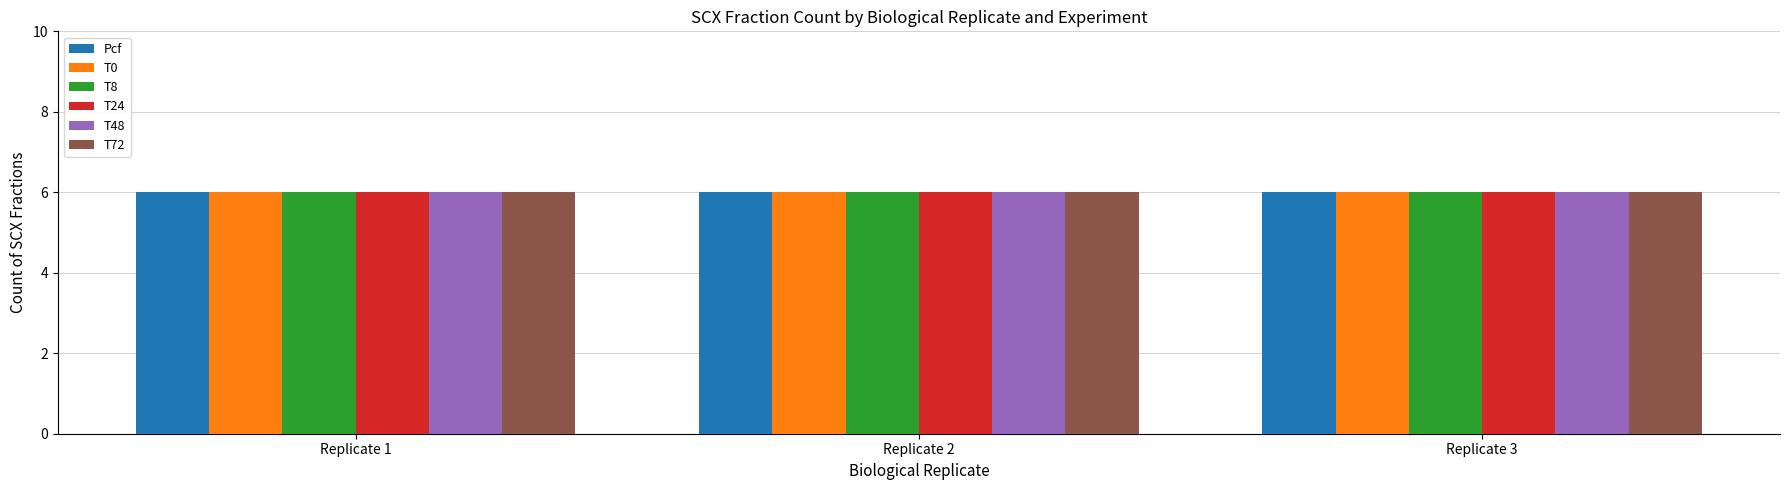

Count the number of data series in this chart.

6